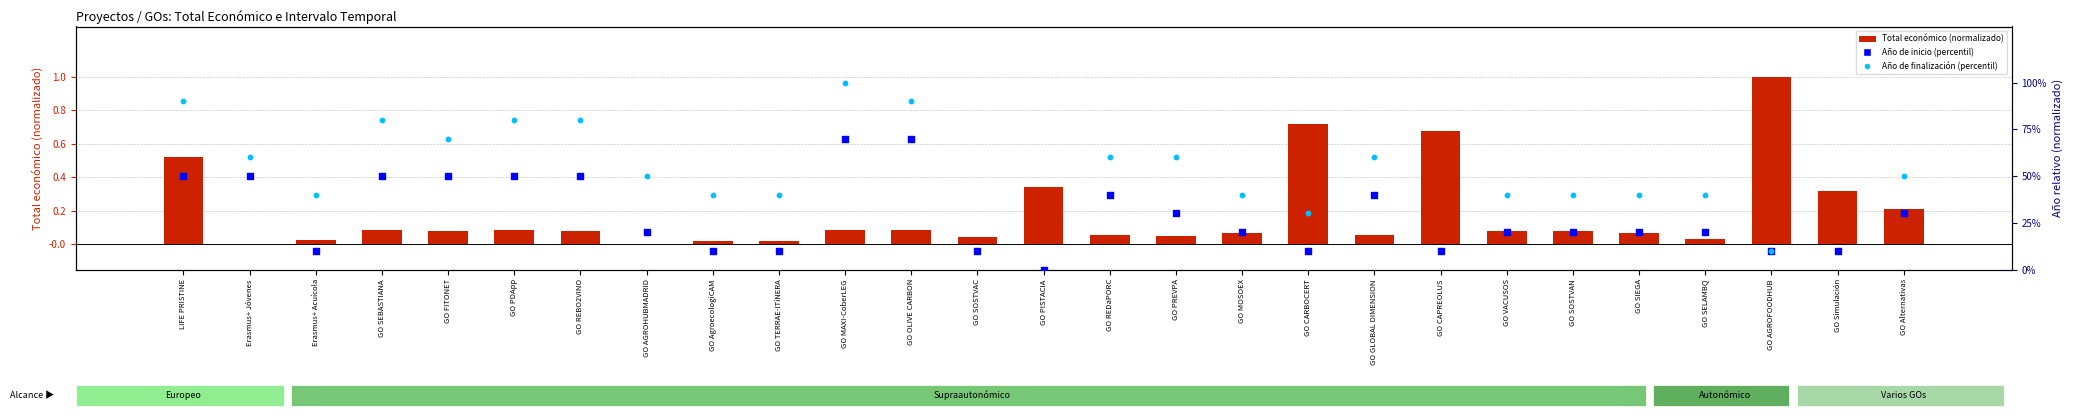

Which series has the largest total across all categories?

Año de inicio